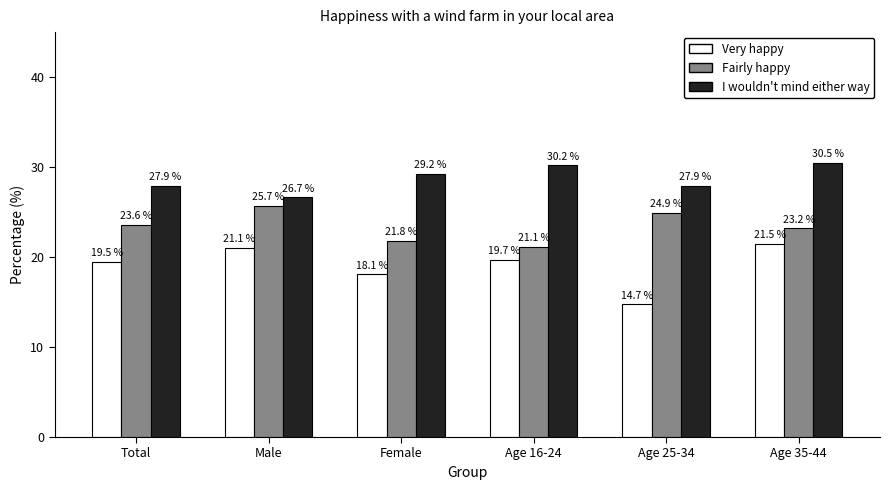

What is the difference between the maximum and second lowest values in the Fairly happy series?

3.9